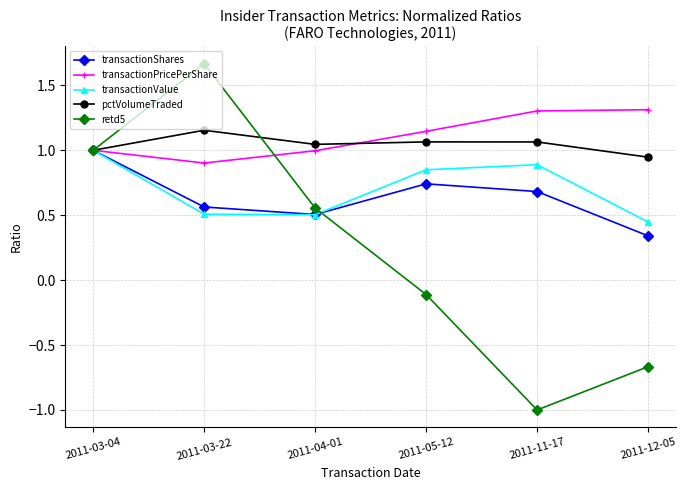

Where is the first local minimum for transactionShares?

2011-04-01